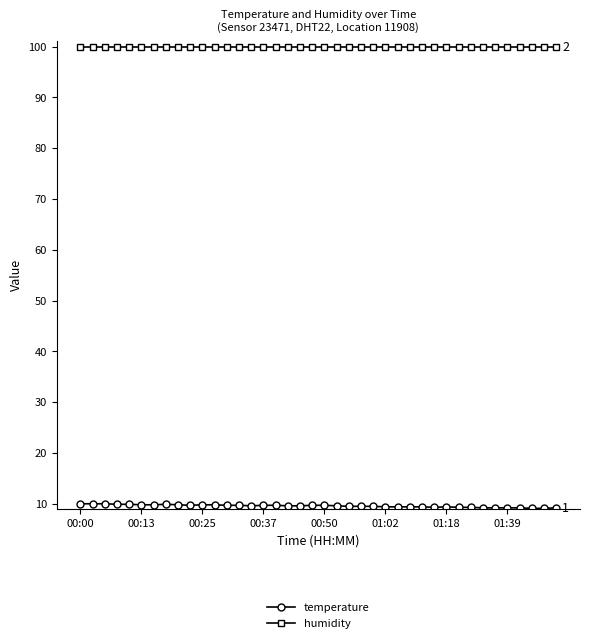

What is the value of the temperature point at the 5th from the left?

9.9